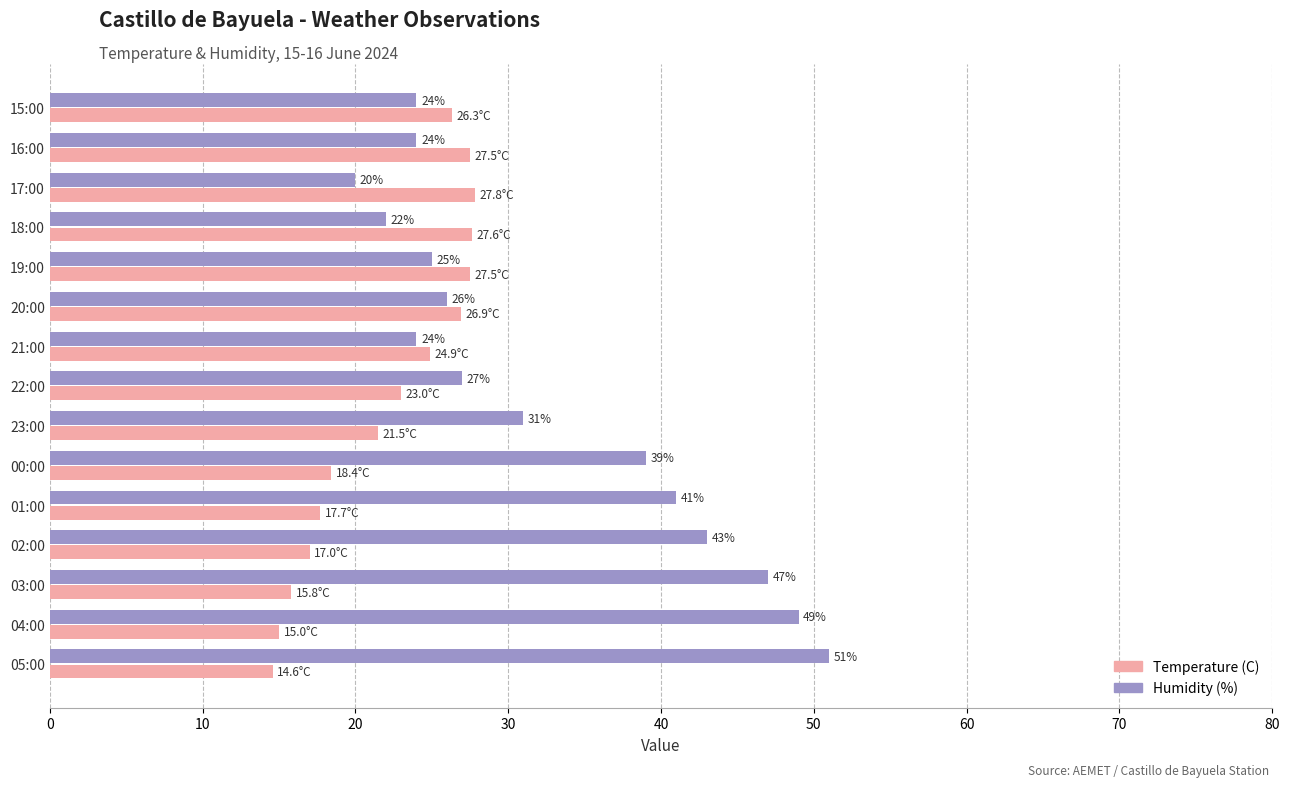

What is the smallest value displayed?

14.6